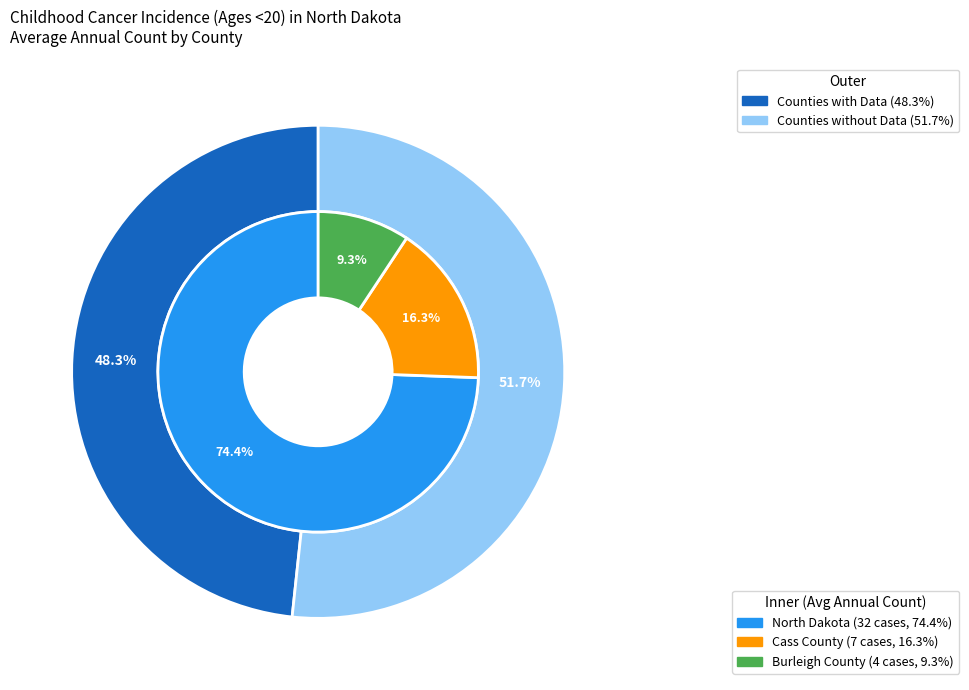

To the nearest percent, what portion does Burleigh County represent?

9%